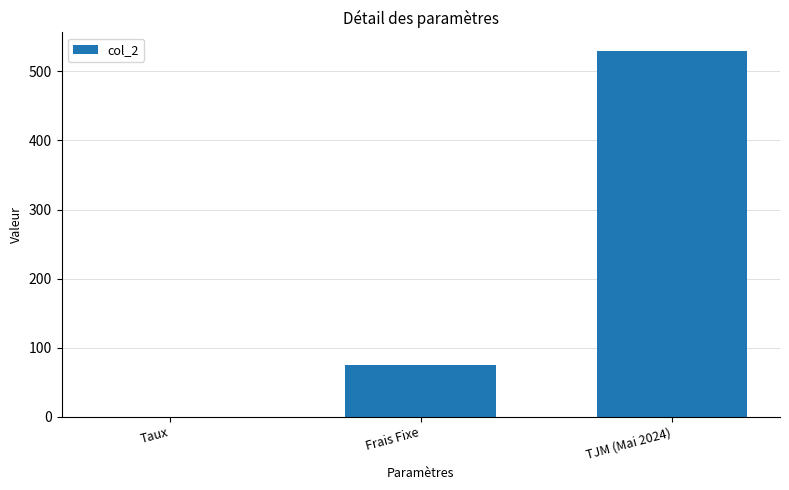

What is the maximum value shown in the chart?

530.0